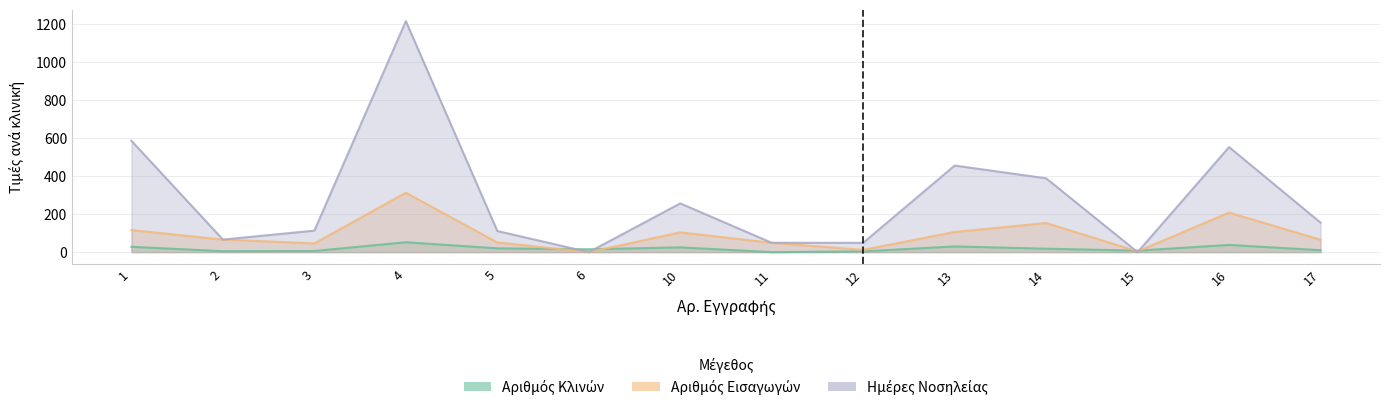

How many series are shown in this chart?

3